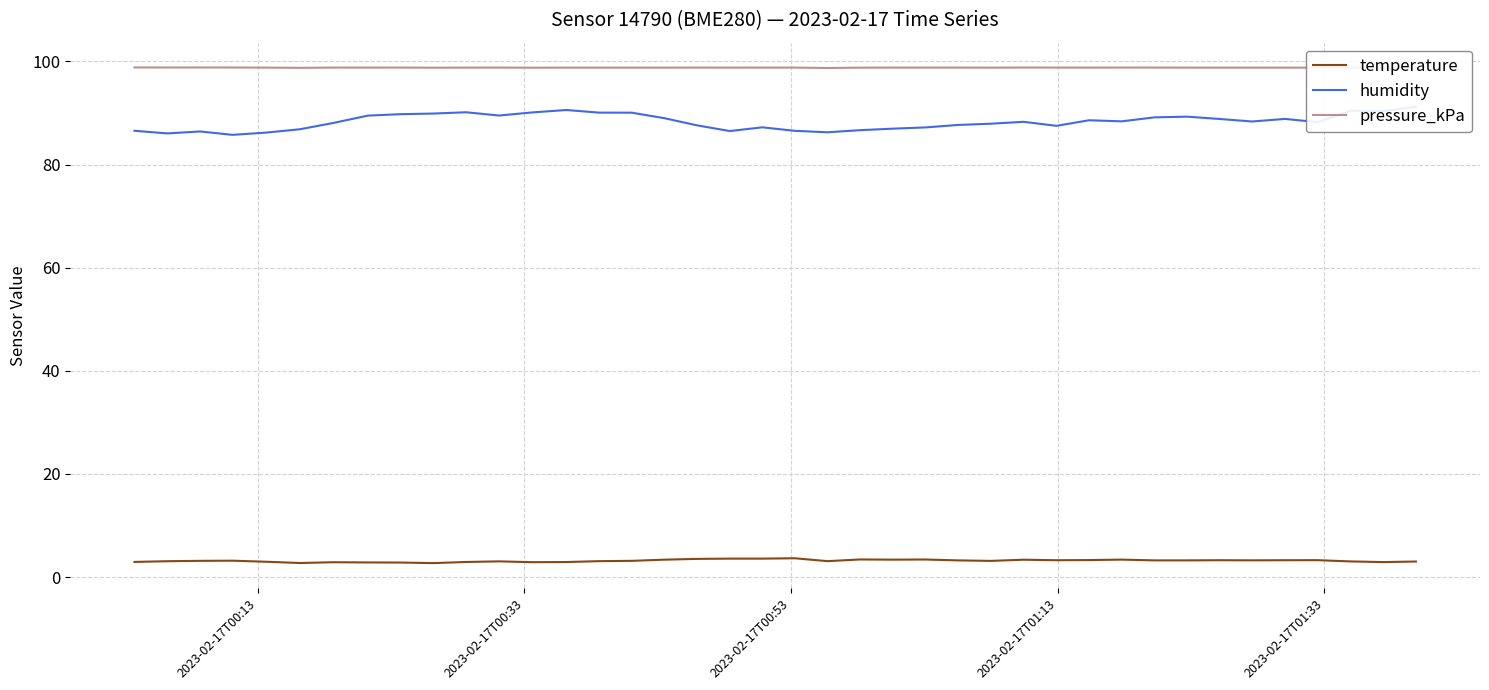

True or false: temperature and pressure_kPa cross at least once.

False